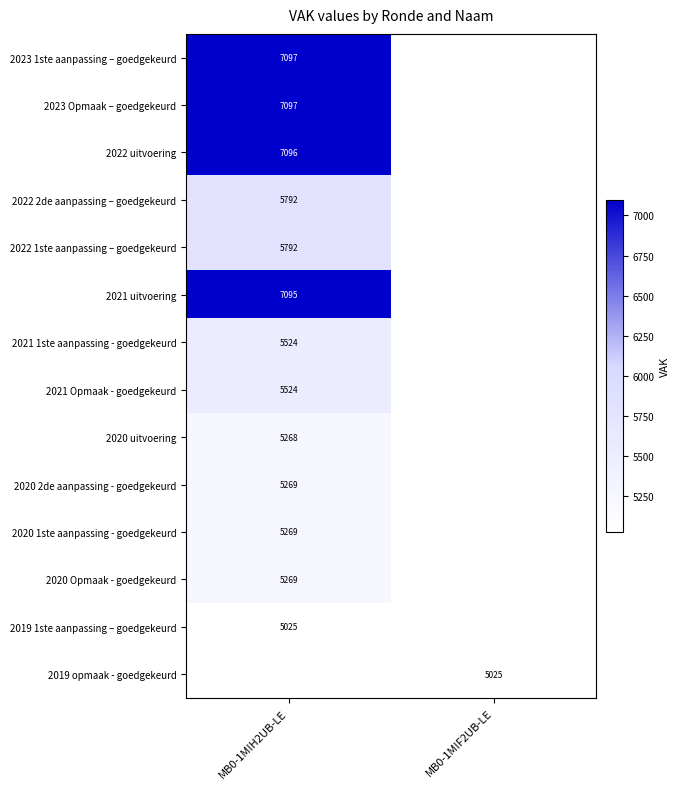

The value of 2021 Opmaak - goedgekeurd at MB0-1MIH2UB-LE is 7759. True or false?

False